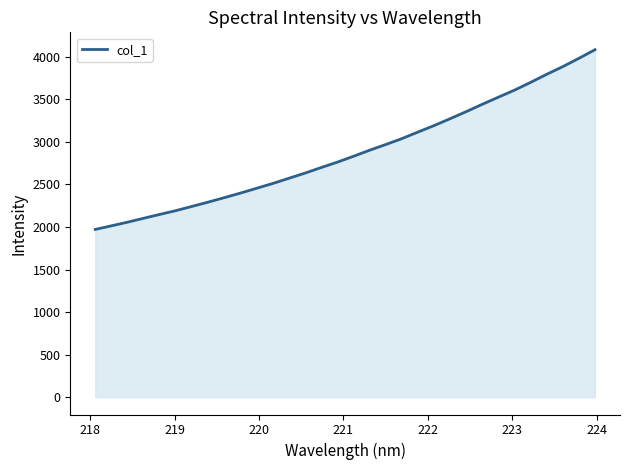

What is the minimum value shown in the chart?

1971.5